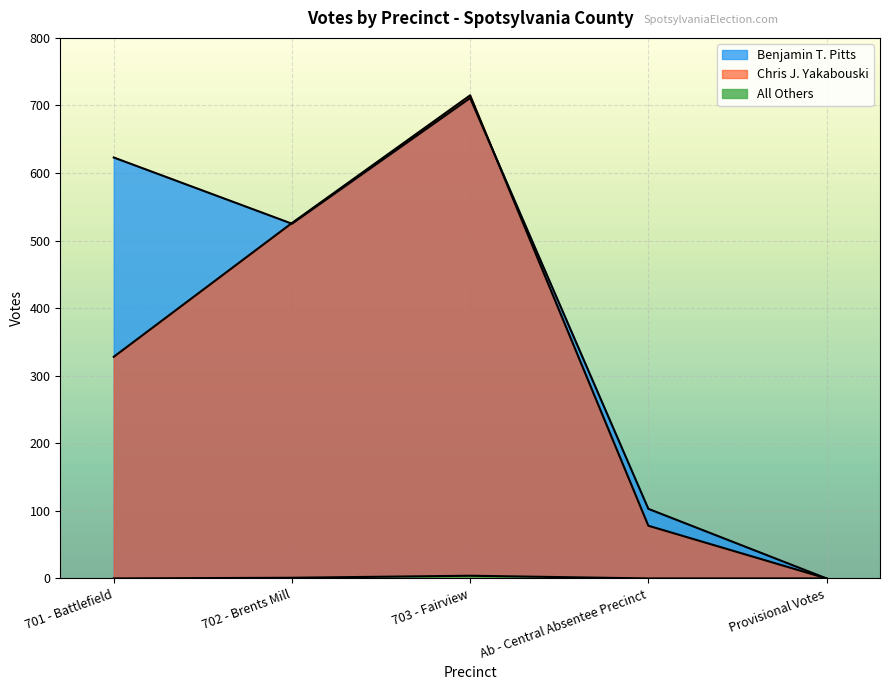

Count the number of categories in the chart.

5